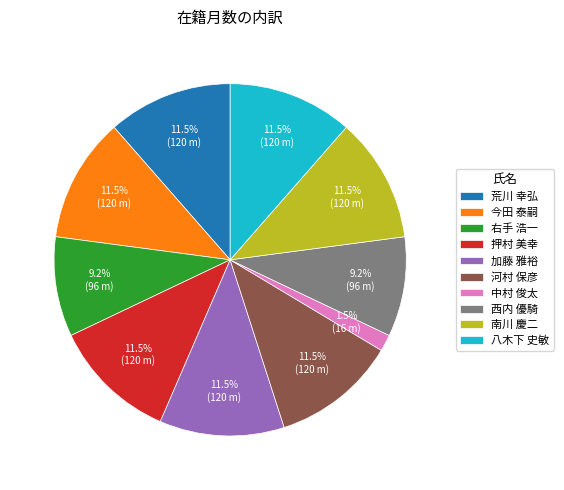

How many segments does this pie chart have?

10